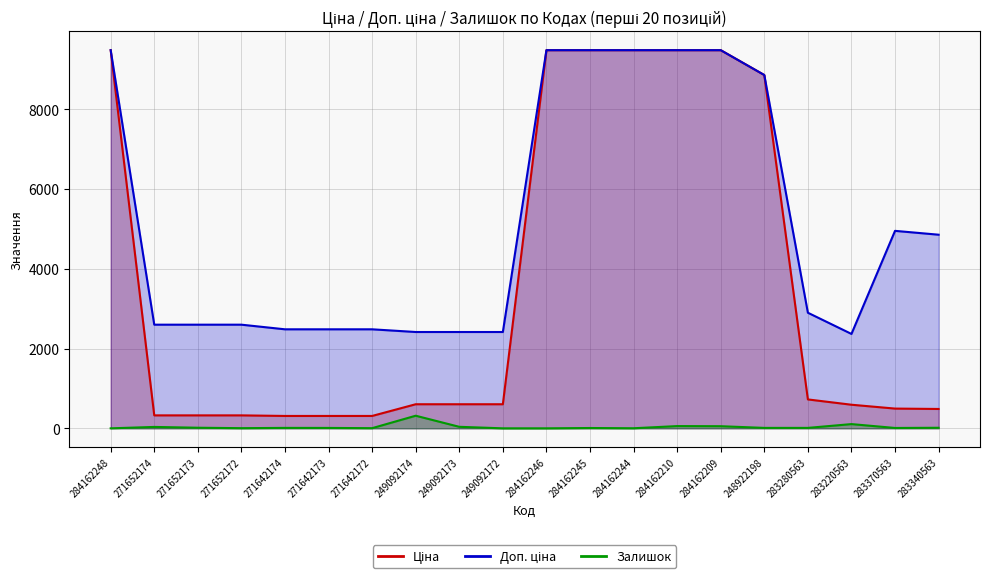

Reading left to right, extract all data points from this chart.

Ціна: 284162248=9480.1	271652174=324.8	271652173=324.8	271652172=324.8	271642174=310.3	271642173=310.3	271642172=310.3	249092174=603.7	249092173=603.7	249092172=603.7	284162246=9480.1	284162245=9480.1	284162244=9480.1	284162210=9480.1	284162209=9480.1	248922198=8856.7	283280563=724.5	283220563=591.6	283370563=495.0	283340563=485.4
Доп. ціна: 284162248=9480.1	271652174=2598.3	271652173=2598.3	271652172=2598.3	271642174=2482.4	271642173=2482.4	271642172=2482.4	249092174=2414.8	249092173=2414.8	249092172=2414.8	284162246=9480.1	284162245=9480.1	284162244=9480.1	284162210=9480.1	284162209=9480.1	248922198=8856.7	283280563=2897.8	283220563=2366.5	283370563=4950.4	283340563=4853.8
Залишок: 284162248=0.0	271652174=35.0	271652173=15.0	271652172=4.0	271642174=11.0	271642173=10.0	271642172=4.0	249092174=316.0	249092173=38.0	249092172=0.0	284162246=0.0	284162245=8.0	284162244=2.0	284162210=56.0	284162209=53.0	248922198=11.0	283280563=11.0	283220563=106.0	283370563=9.0	283340563=14.0